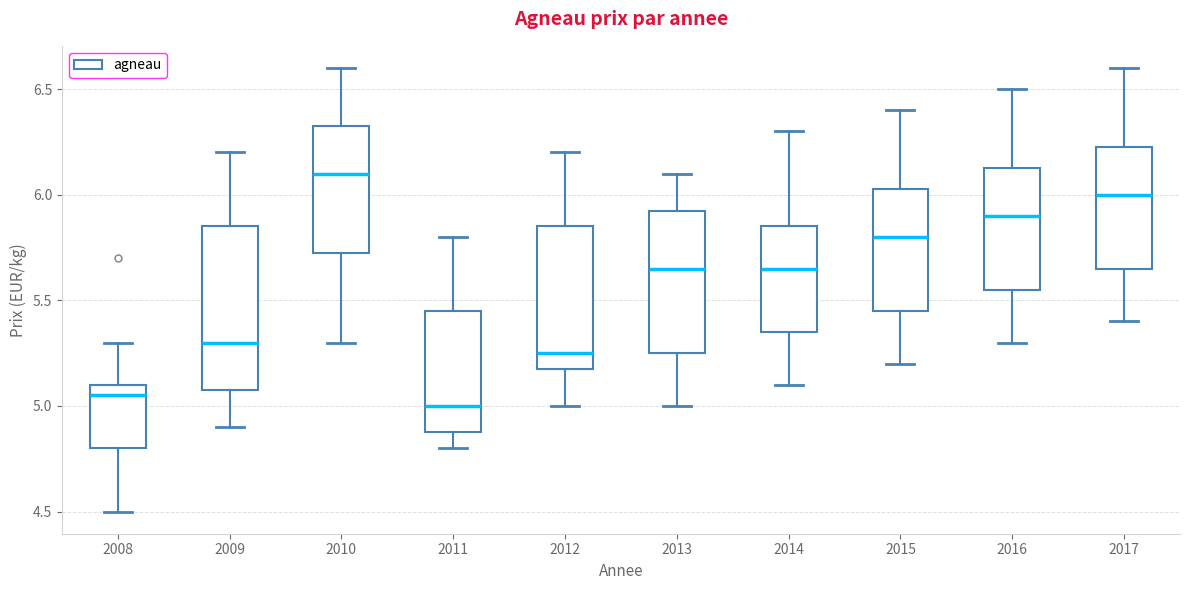

Where is the upper edge of the box at x = 2010 on the y-axis? The values are not printed on the chart, so give them approximately, as read against the axis.

6.35